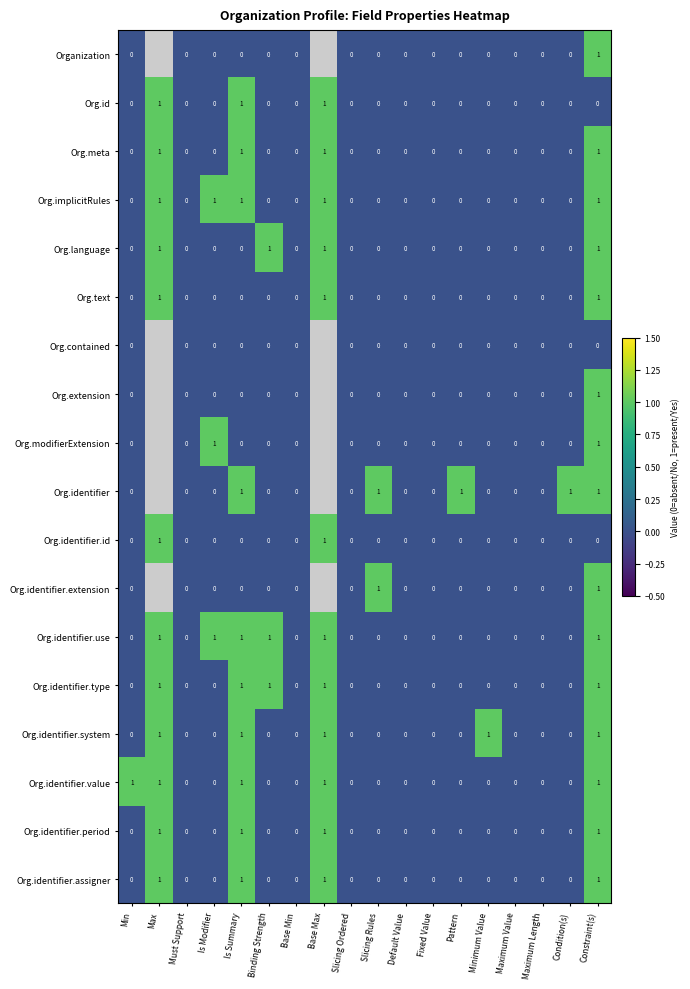

How many Org.language values are between 0 and 1?

18